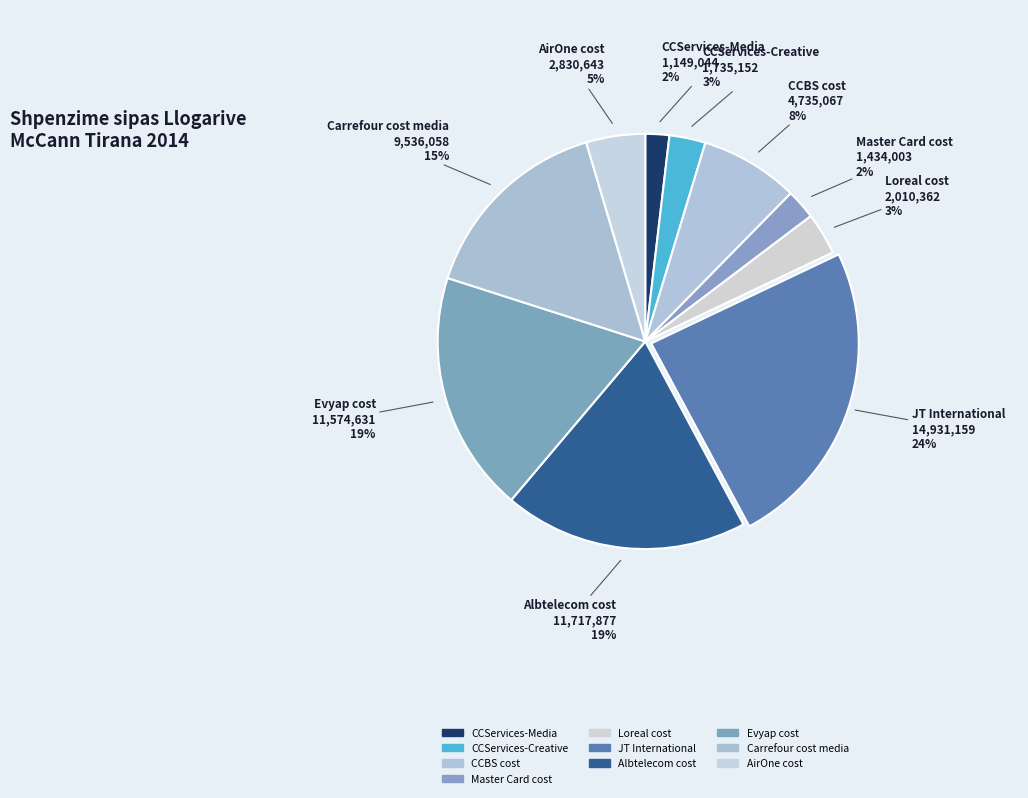

The Loreal cost slice represents 1% of the pie. True or false?

False